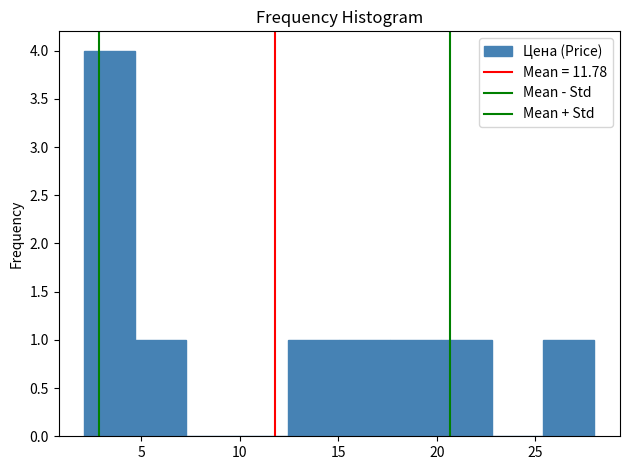

Reading left to right, list every bar in this chart as the range it spans on the x-axis followed by its height. Neither the bar edges nor the heights are printed on the chart, so give them approximately, as read against the axes.

2.0 to 4.5: 4
4.5 to 7.5: 1
7.5 to 10.0: 0
10.0 to 12.5: 0
12.5 to 15.0: 1
15.0 to 17.5: 1
17.5 to 20.0: 1
20.0 to 23.0: 1
23.0 to 25.5: 0
25.5 to 28.0: 1